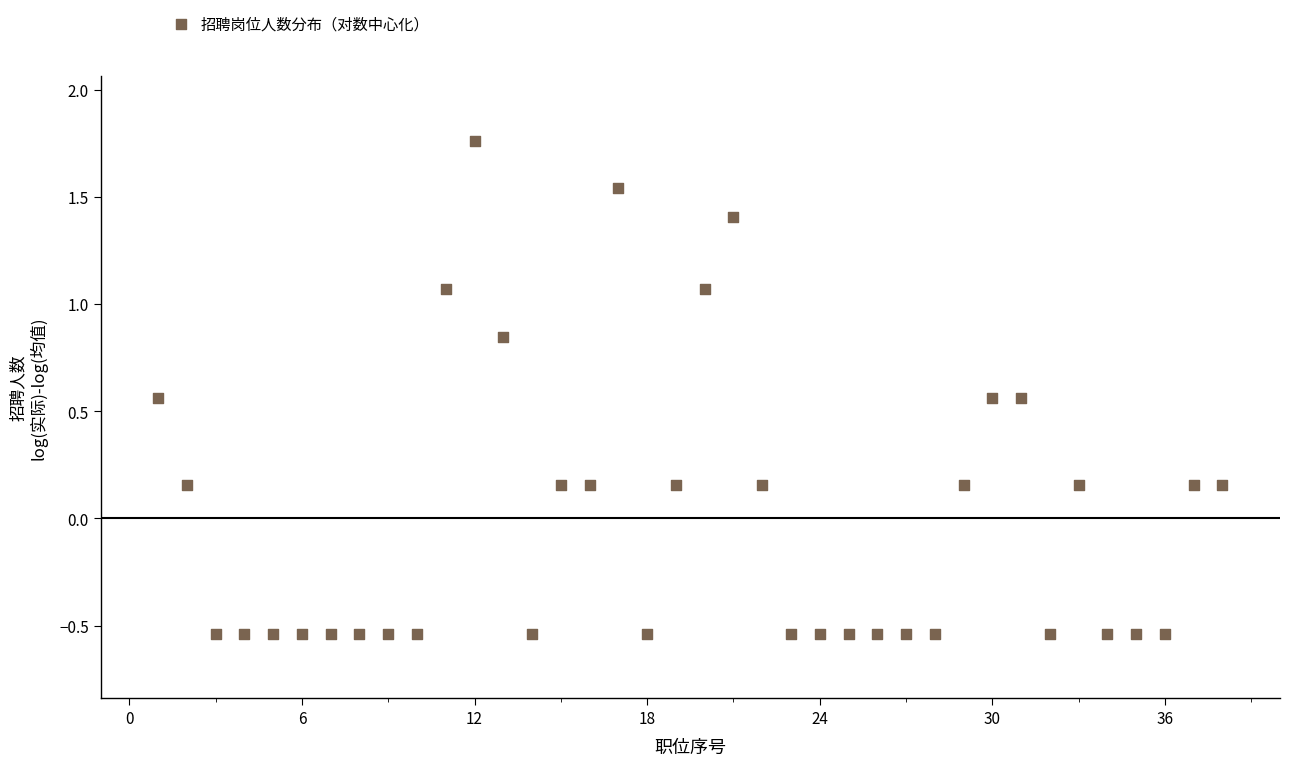

What is the range of X values (max minus min)?

37.0